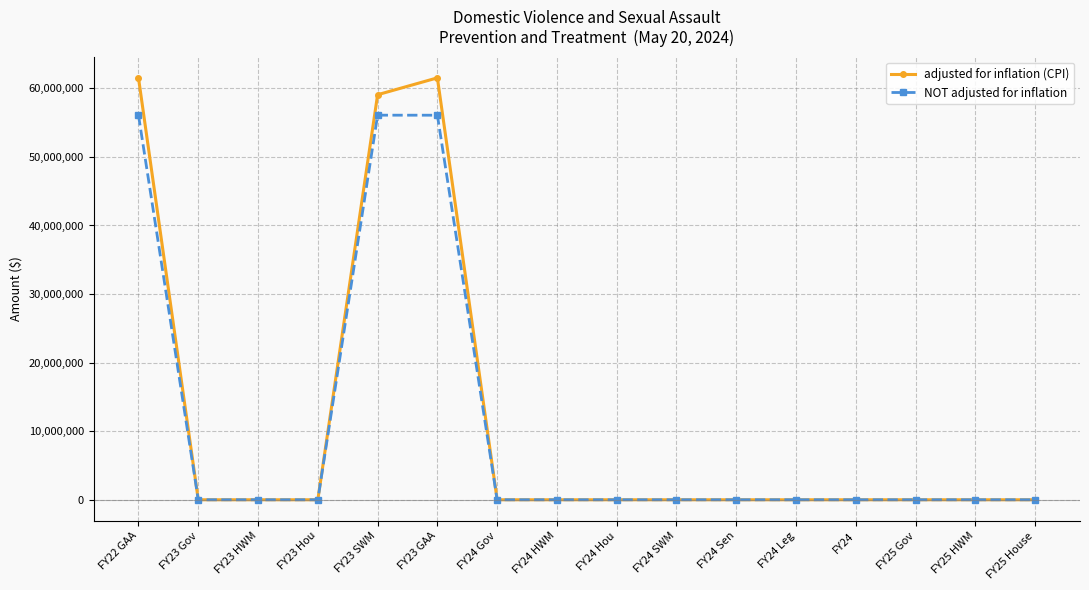

The value of adjusted for inflation (CPI) at FY24 HWM is -25228528. True or false?

False